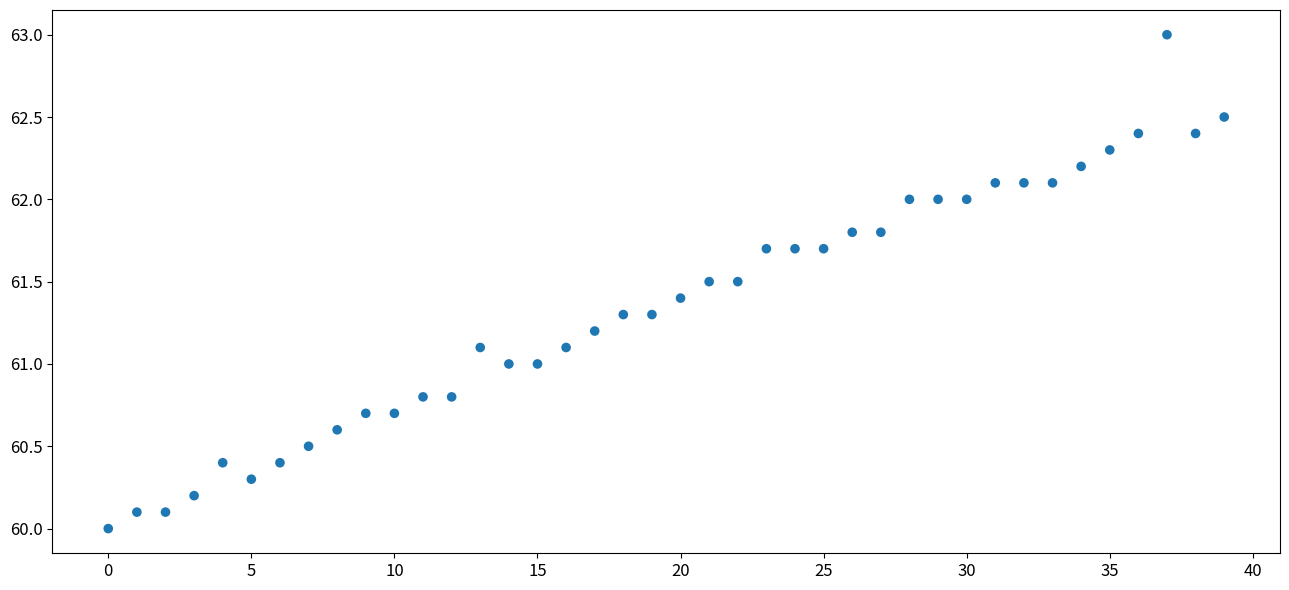

What is the range of Y values (max minus min)?

3.0